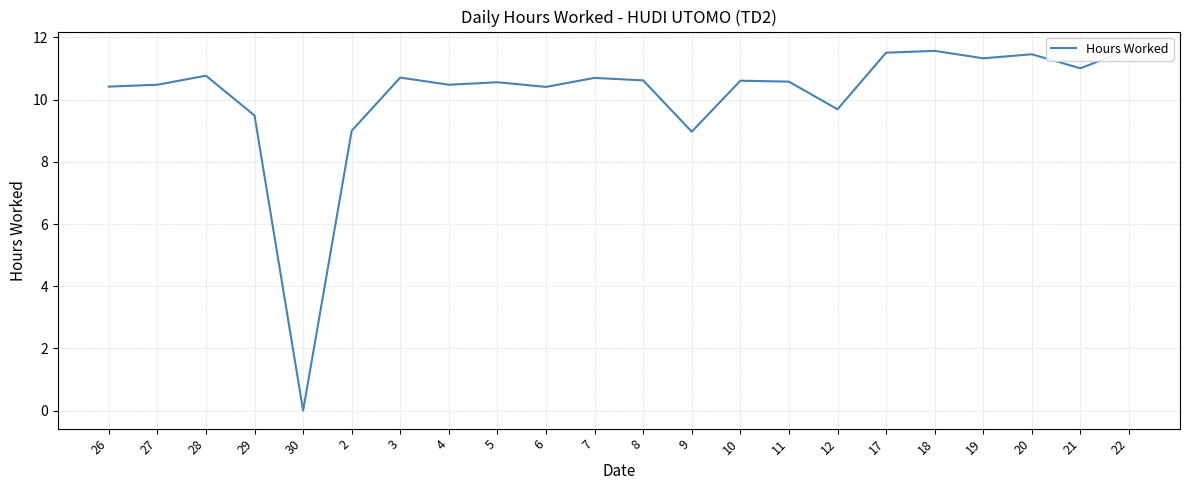

What is the average value?

10.1